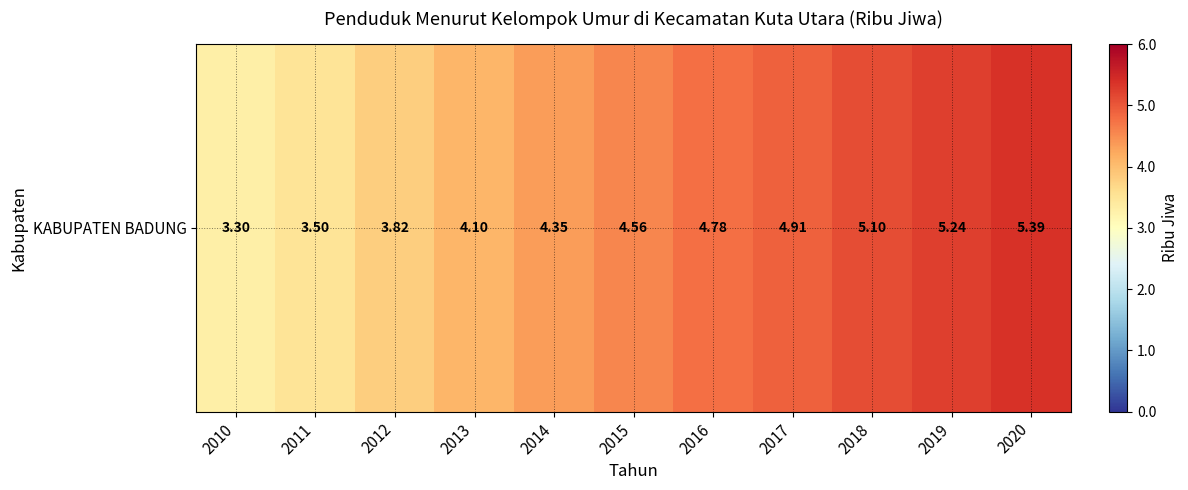

Reading right to left, what are all the values shown in this chart?

5.4	5.2	5.1	4.9	4.8	4.6	4.3	4.1	3.8	3.5	3.3